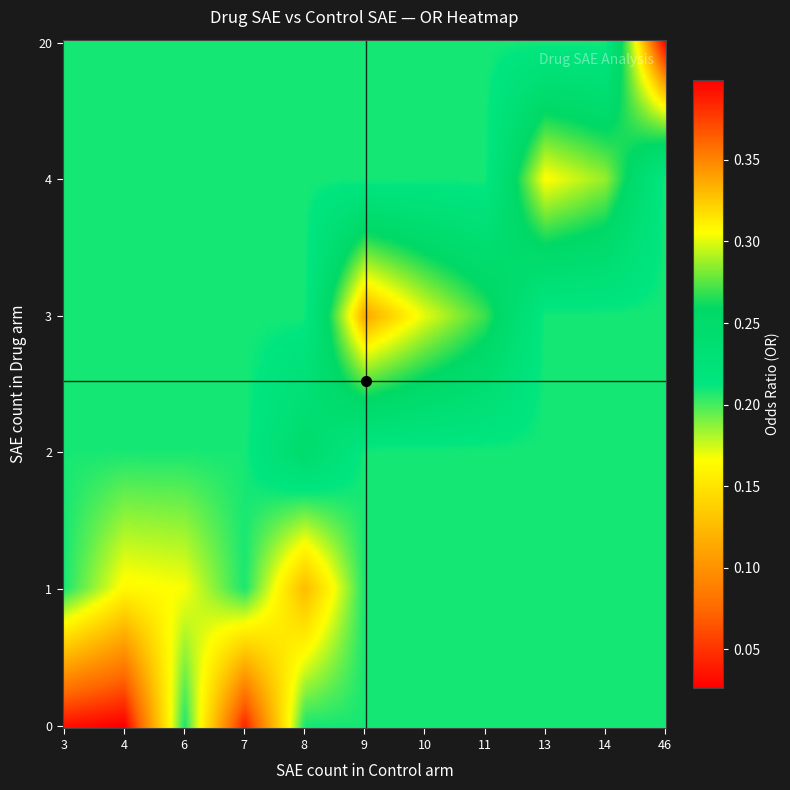

Reading right to left, extract all data points from this chart.

sae_drug: 1.0	3.0	1.0	1.0	1.0	1.0	1.0	0.0	0.0	2.0	3.0	0.0	1.0	1.0	3.0	4.0	4.0	20.0
sae_control: 4.0	9.0	6.0	6.0	6.0	6.0	6.0	7.0	3.0	8.0	10.0	4.0	8.0	8.0	11.0	13.0	14.0	46.0
OR: 0.2	0.3	0.2	0.2	0.2	0.2	0.2	0.0	0.0	0.2	0.3	0.0	0.1	0.1	0.3	0.3	0.3	0.4